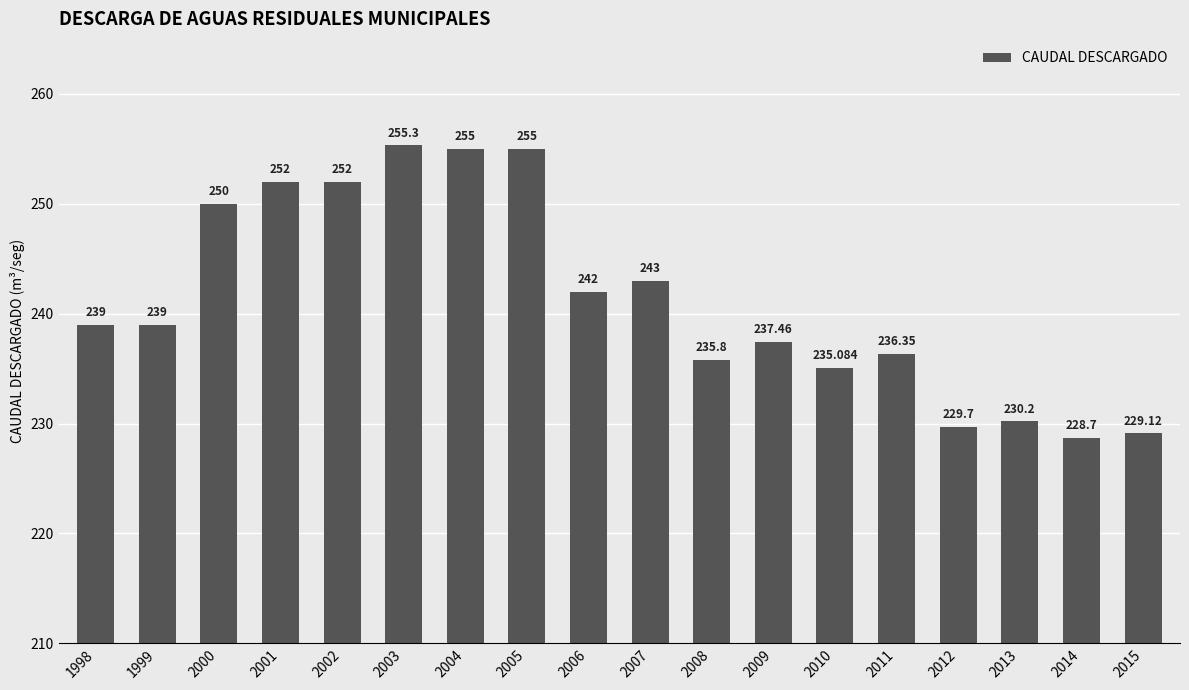

The value at 2002 is 385.1. True or false?

False